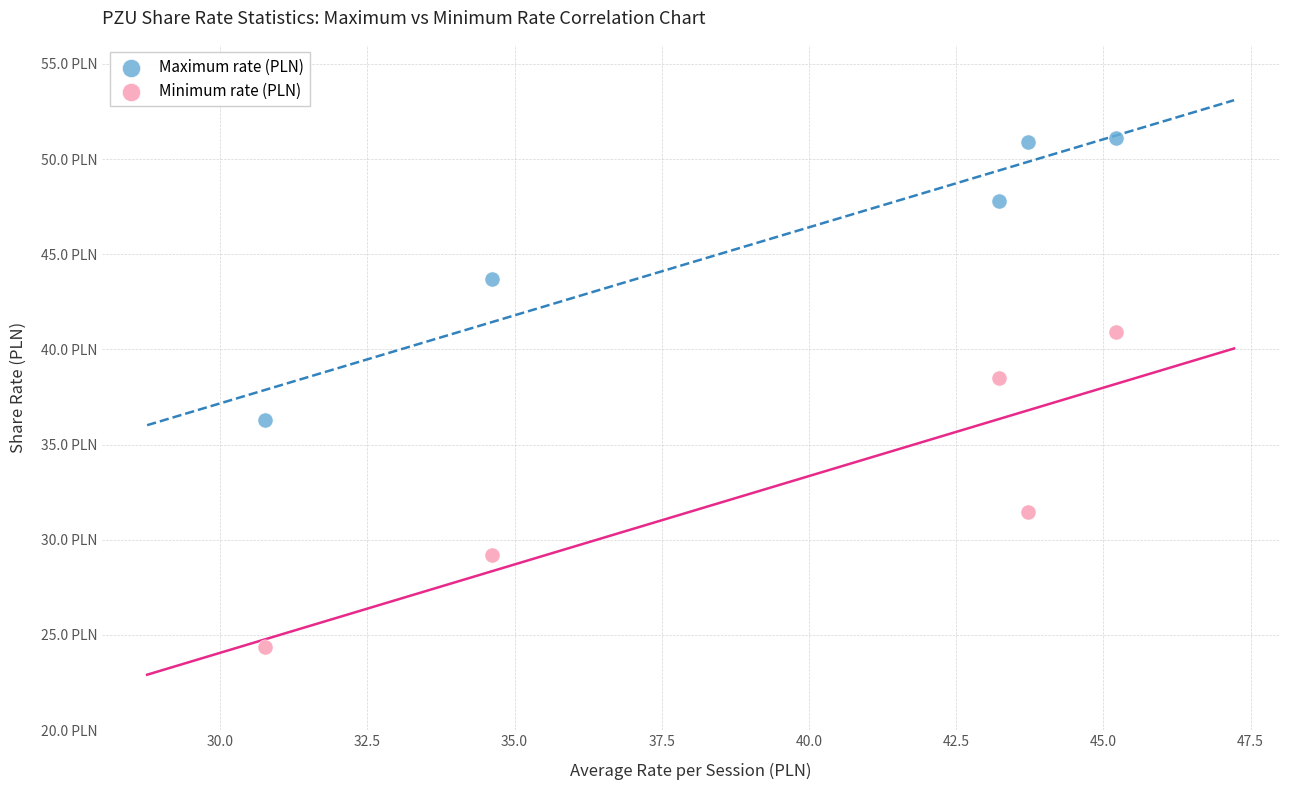

Which series contains the highest Y value?

Maximum rate (PLN)